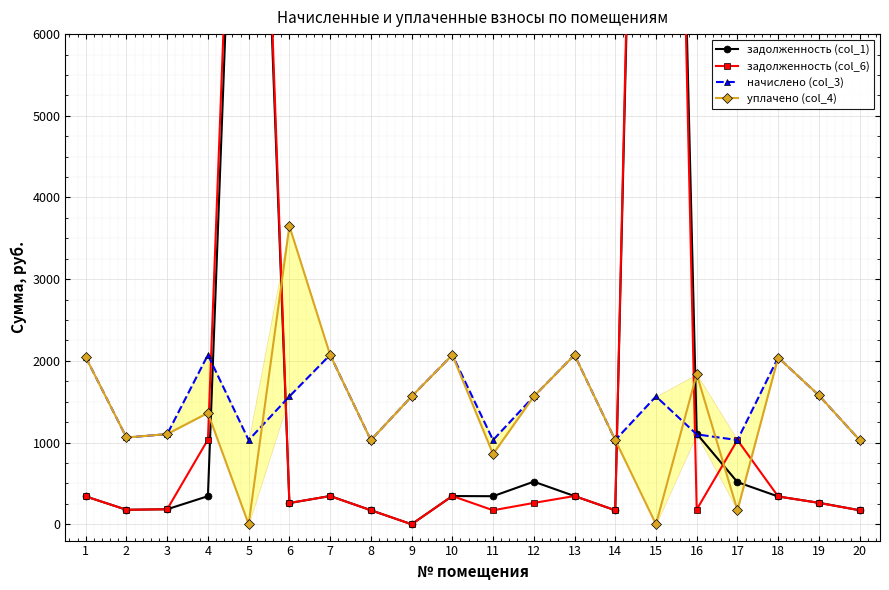

How many intersections are there between начислено (col_3) and задолженность (col_1)?

4